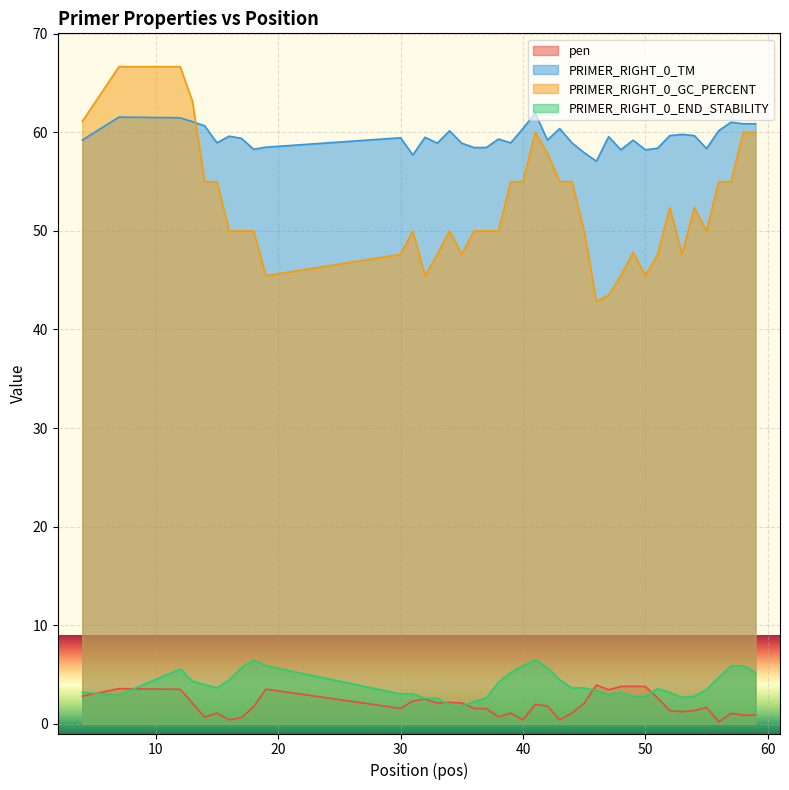

How many lines are shown in the chart?

4